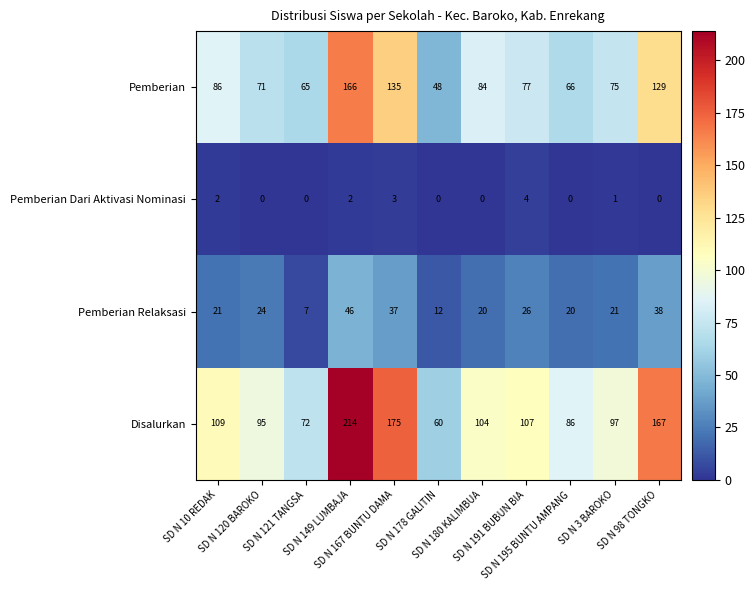

What is the difference between the highest and lowest values at SD N 195 BUNTU AMPANG?

86